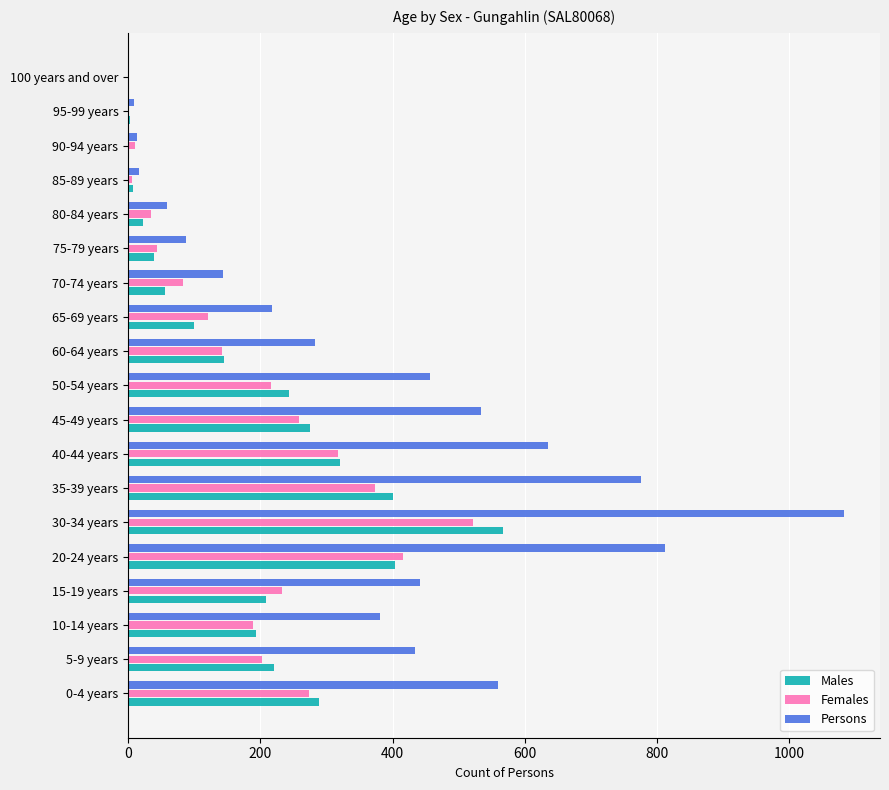

At which label is Persons closest to 541?

45-49 years